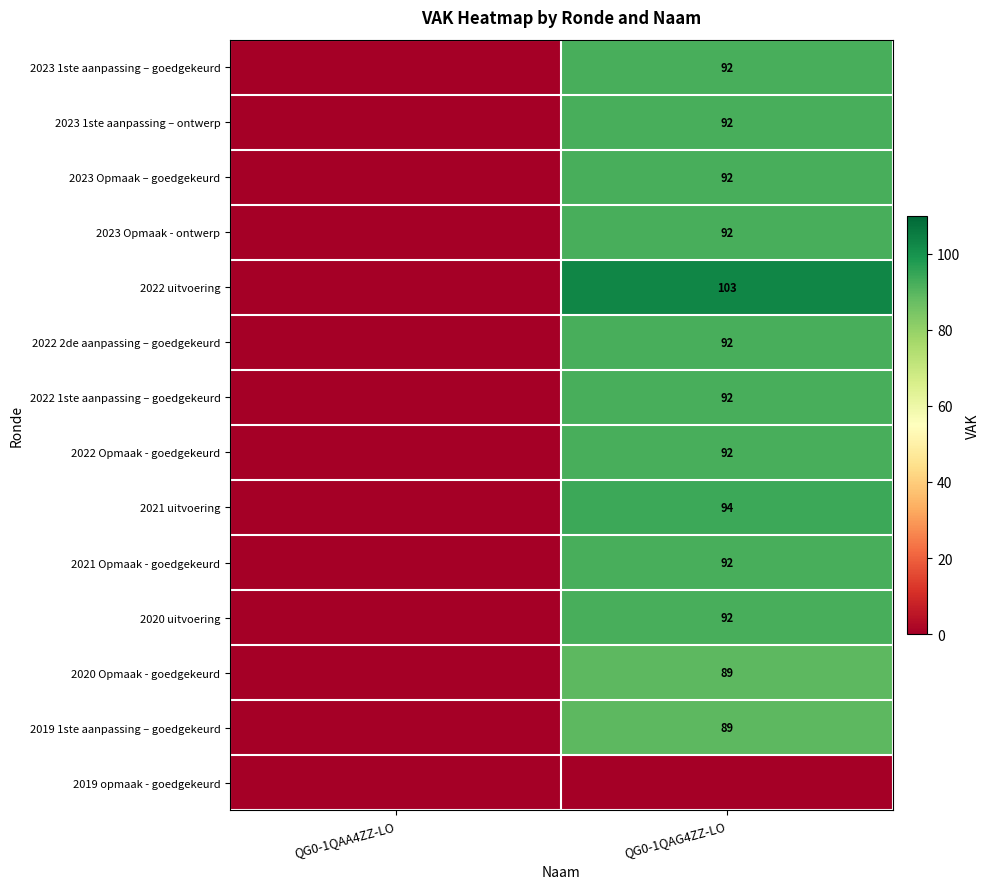

Is the value of 2022 uitvoering at QG0-1QAG4ZZ-LO greater than the value of 2023 Opmaak - ontwerp at QG0-1QAG4ZZ-LO?

Yes